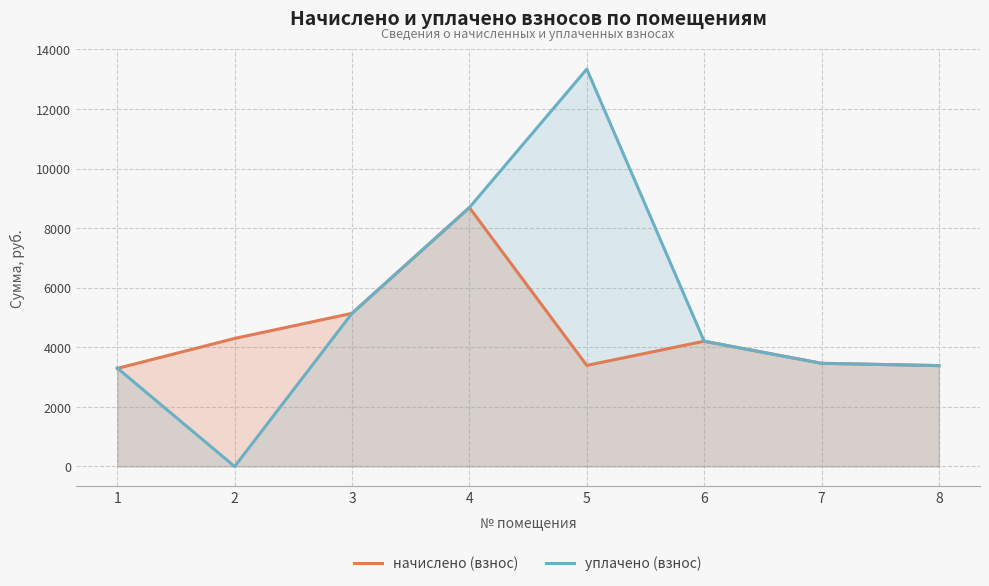

True or false: начислено (взнос) has more than 0 points higher than both neighbors.

True